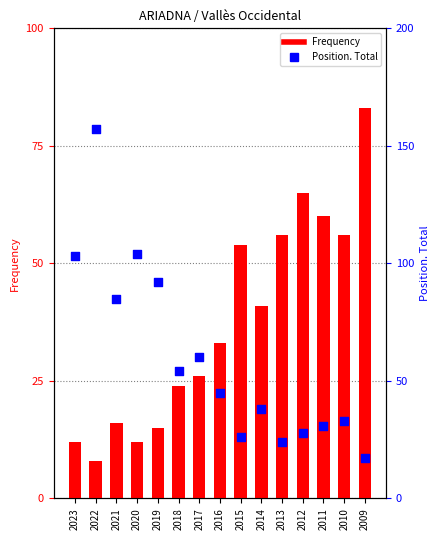

Which series reaches the minimum Y coordinate?

Frequency